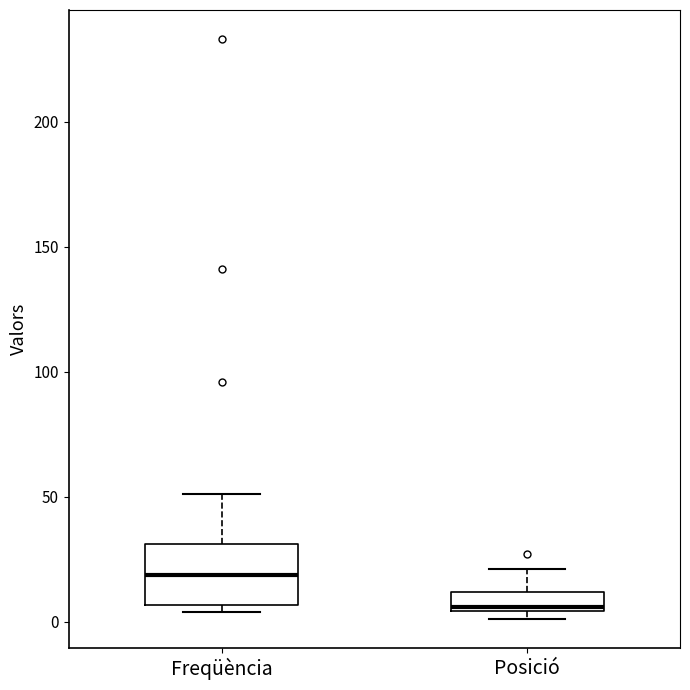

Where does the median line of the box for Freqüència sit on the y-axis? The values are not printed on the chart, so give them approximately, as read against the axis.

20